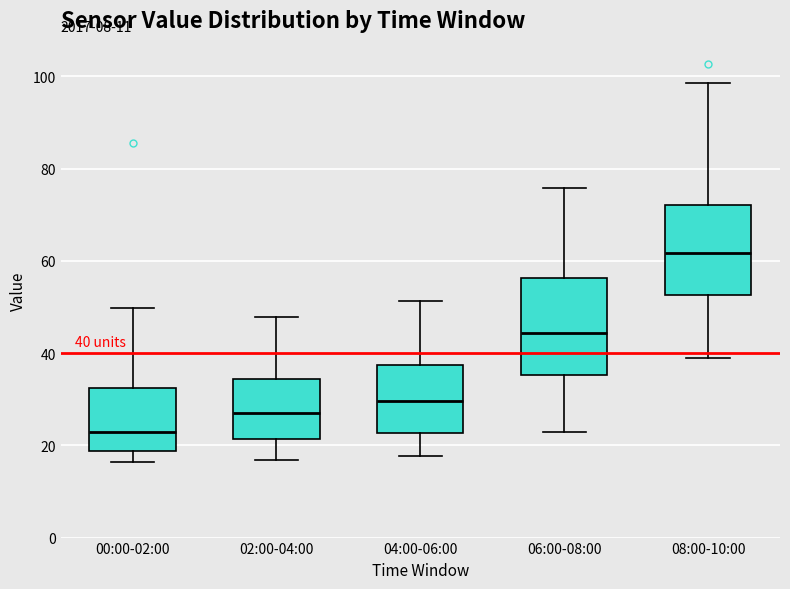

Which box's median line is the highest?

08:00-10:00